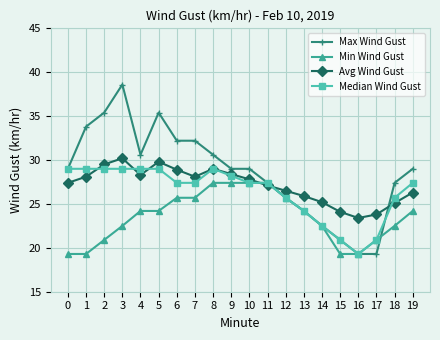

At which category is the sum across all series the highest?

3